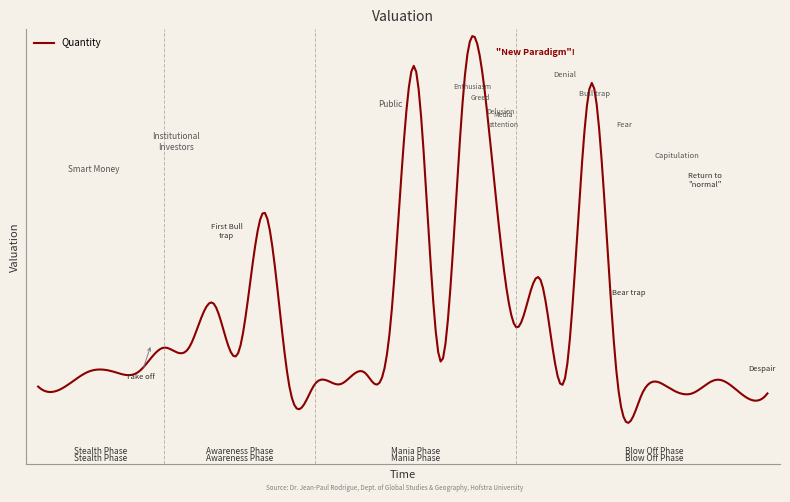

Is this an area chart (filled region under the line)?

No